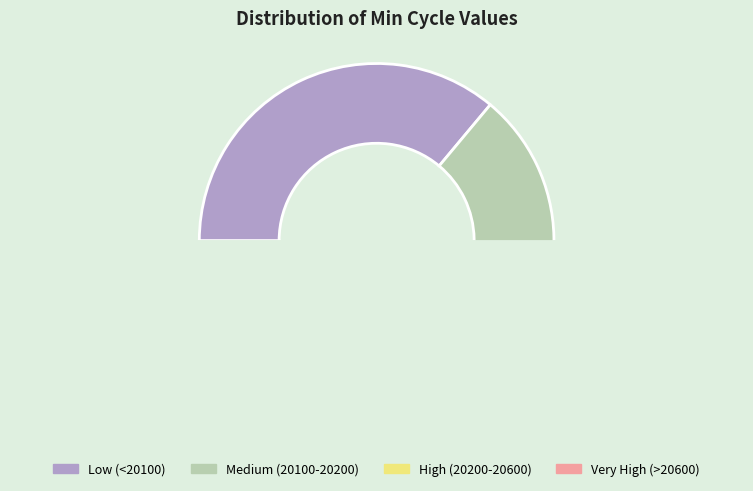

Do 20412 and 20039 together represent more than half of the pie?

No